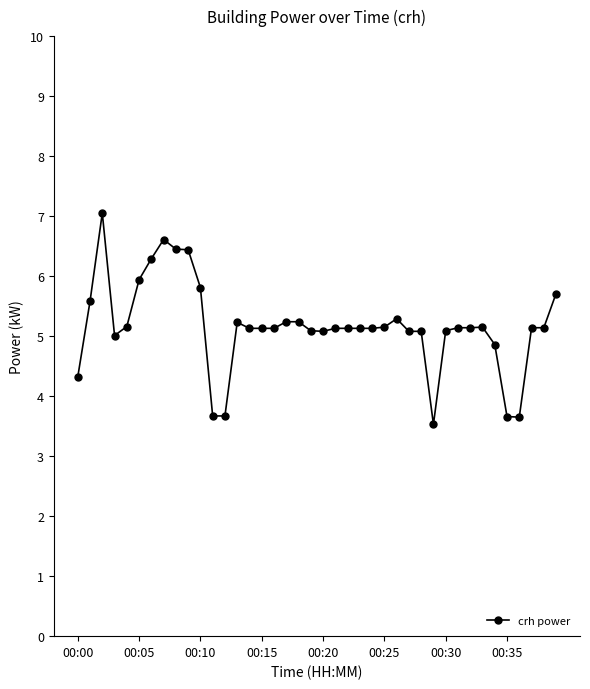

True or false: there are more than 0 points higher than both neighbors.

True